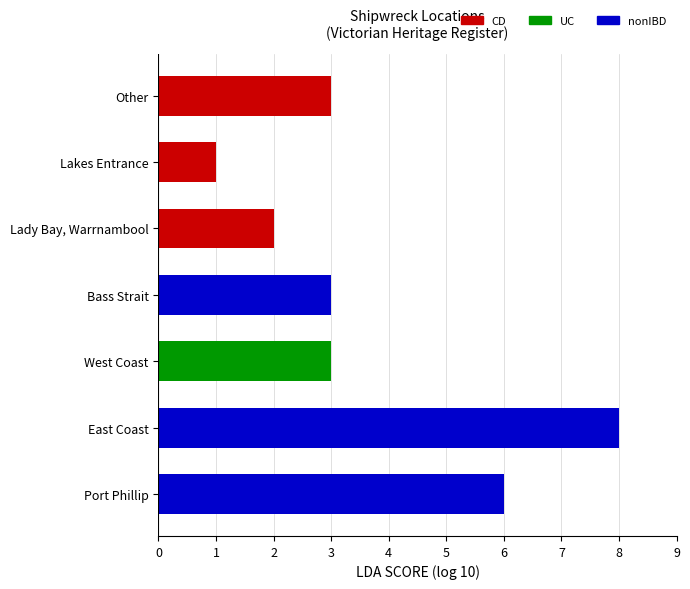

Reading top to bottom, what are all the values shown in this chart?

3	1	2	3	3	8	6